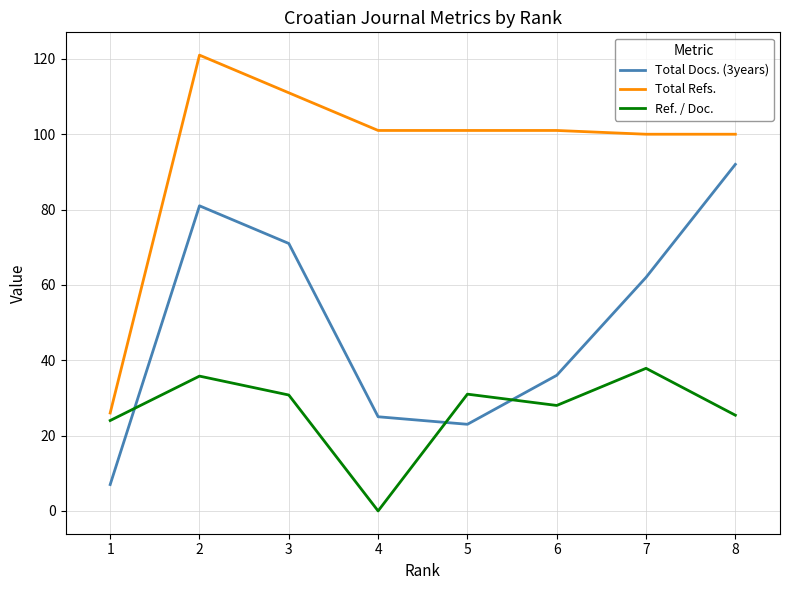

True or false: Total Refs. has a value of 121.0 at 2.

True